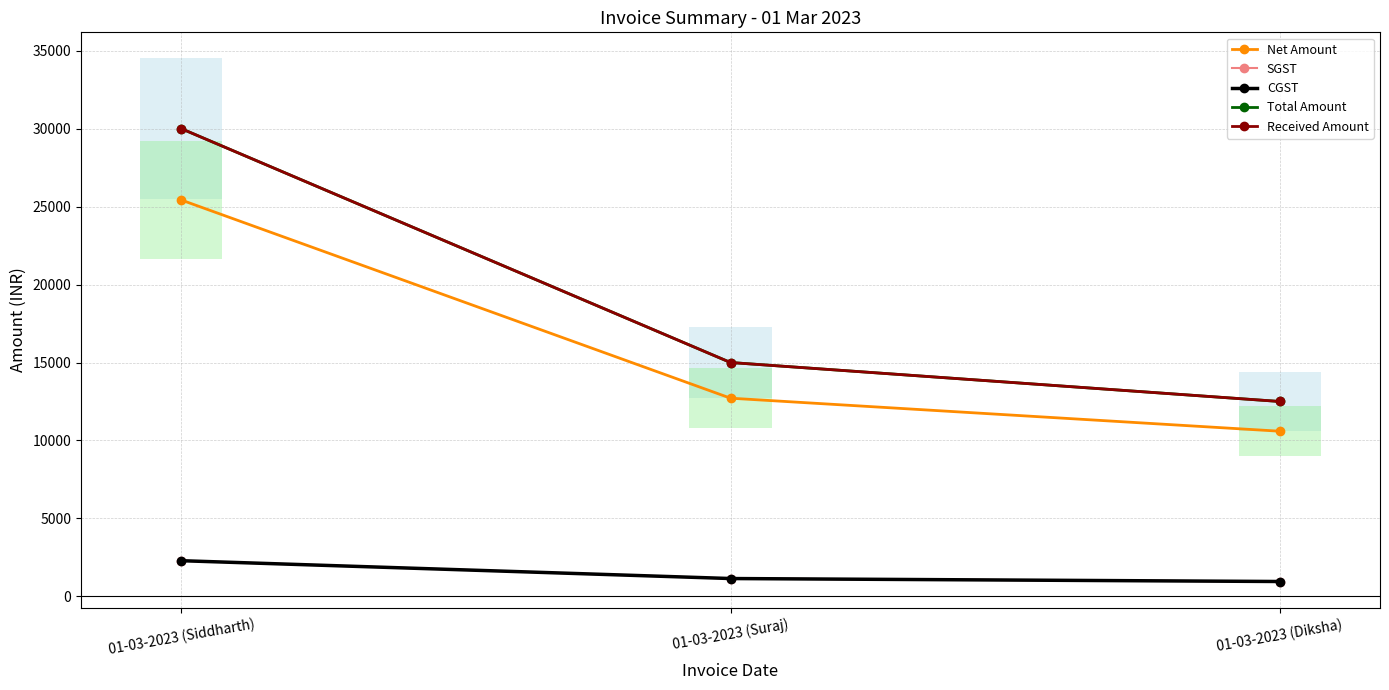

Reading left to right, extract all data points from this chart.

Net Amount: 25423.7	12711.9	10593.2
SGST: 2288.1	1144.1	953.4
CGST: 2288.1	1144.1	953.4
Total Amount: 30000.0	15000.0	12500.0
Received Amount: 30000.0	15000.0	12500.0